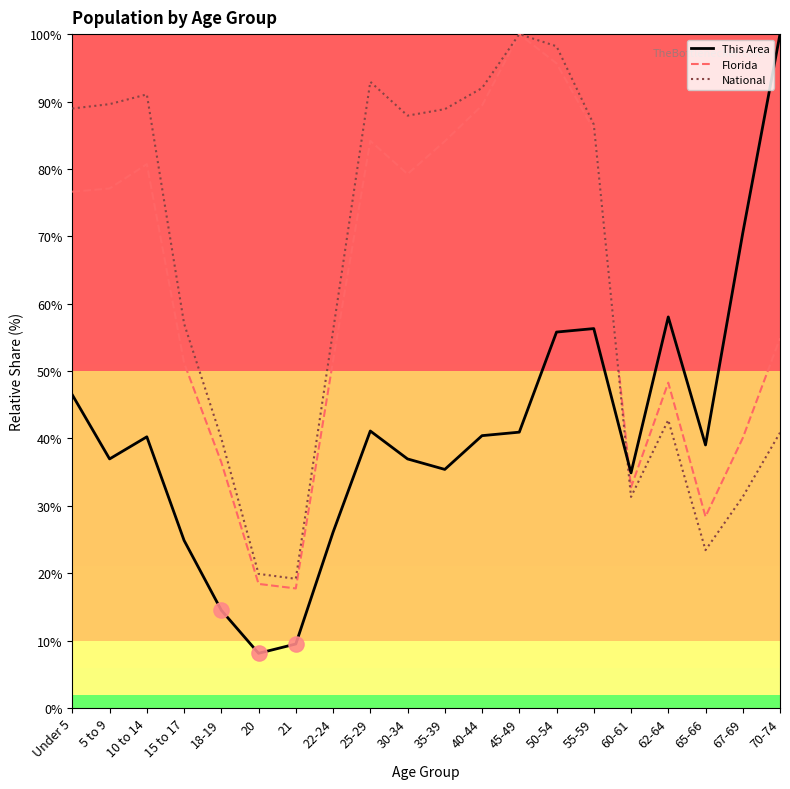

What are all the series names shown in the legend?

This Area, Florida, National